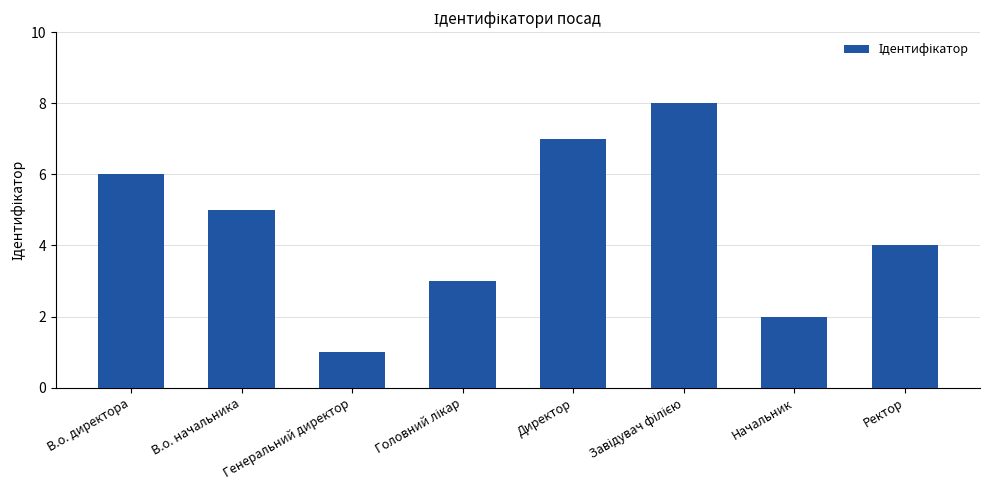

What is the label of the 1st bar from the left?

В.о. директора